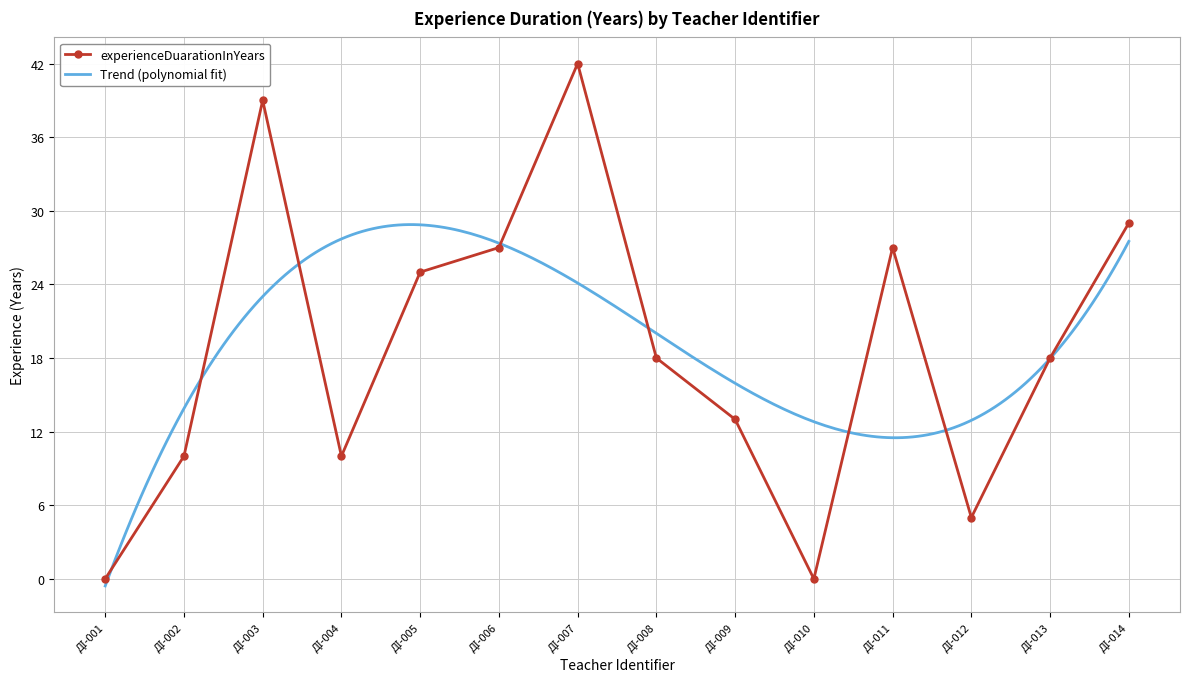

True or false: the data shows 27 at ДІ-011.

True